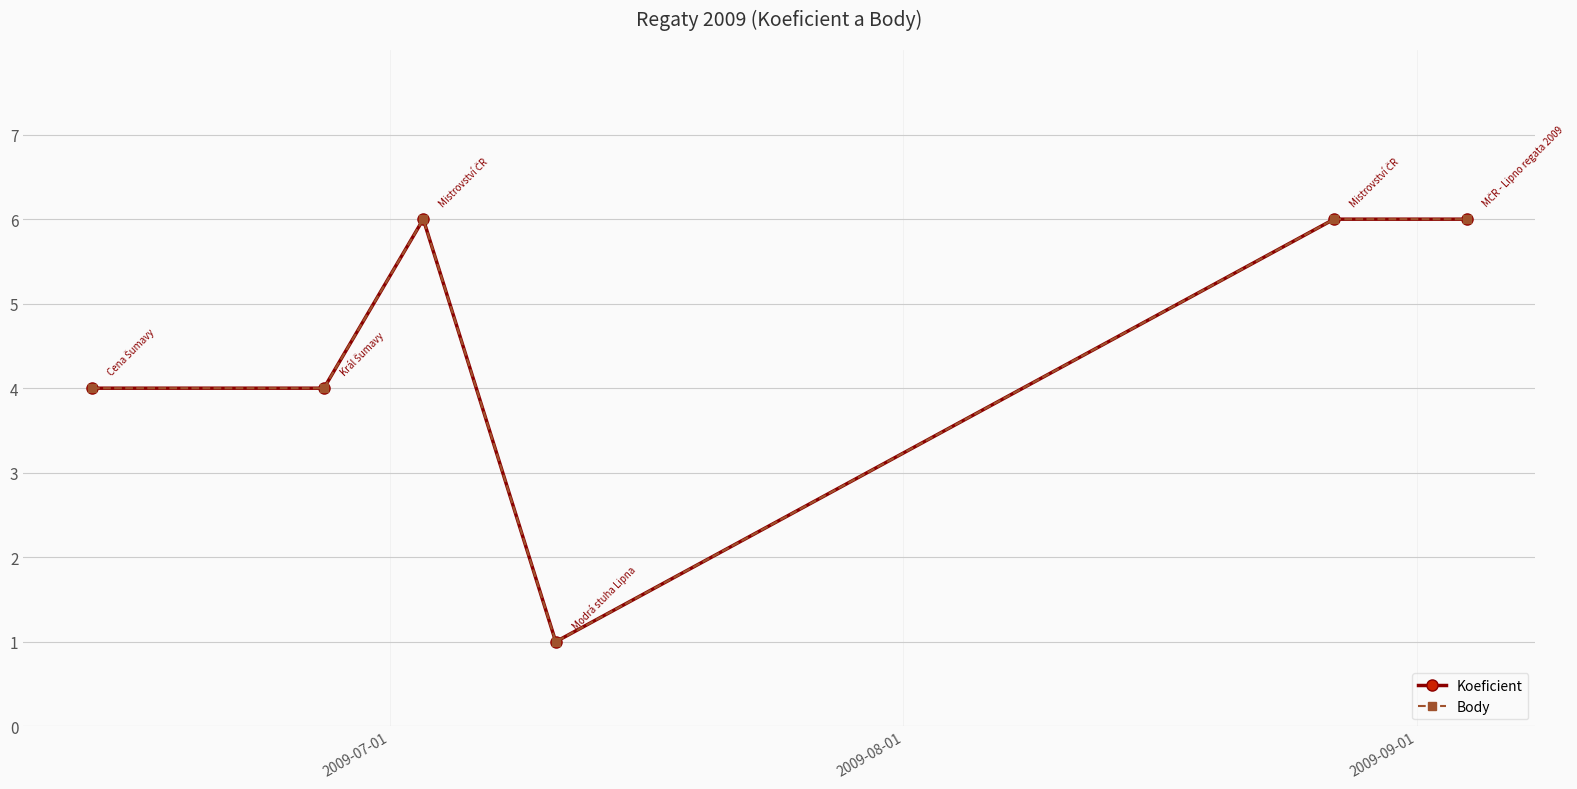

Is this an area chart (filled region under the line)?

No